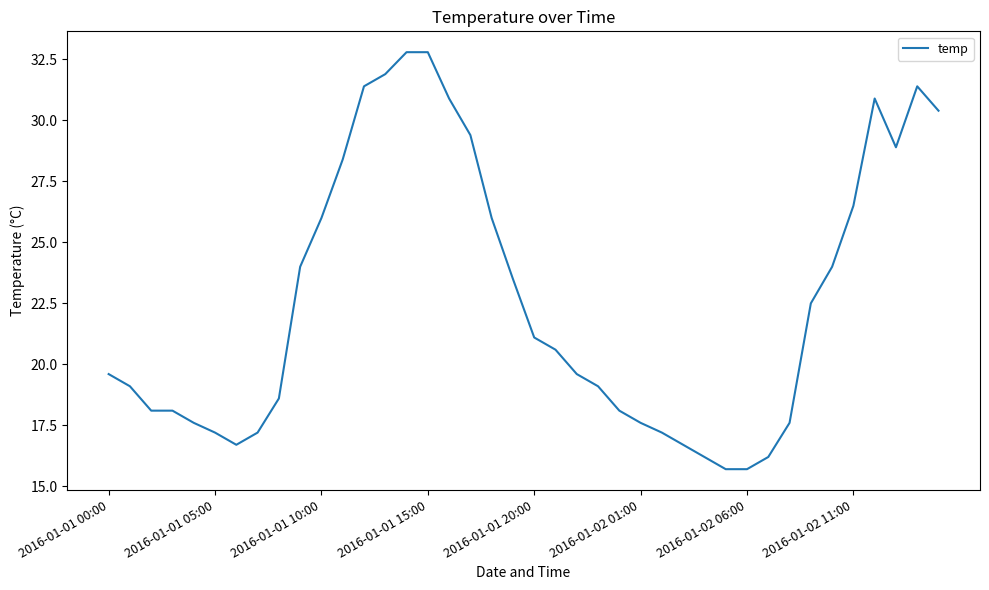

What is the difference between the maximum and minimum values?

17.1